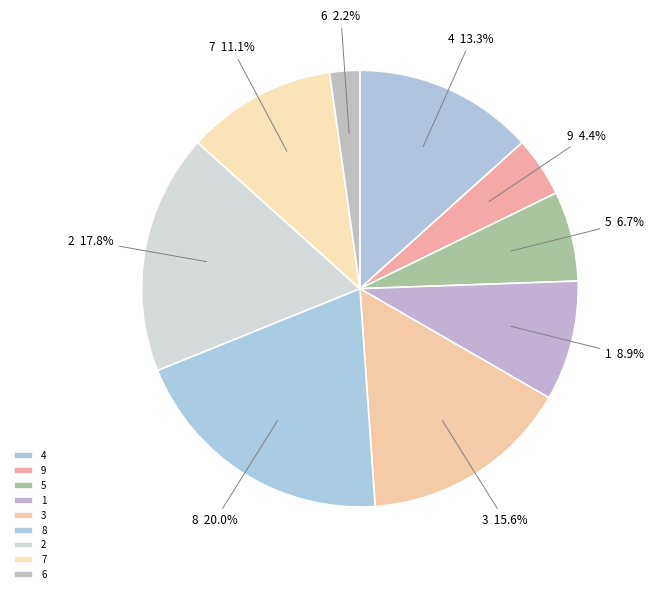

Between 6 and 1, which is larger?

1